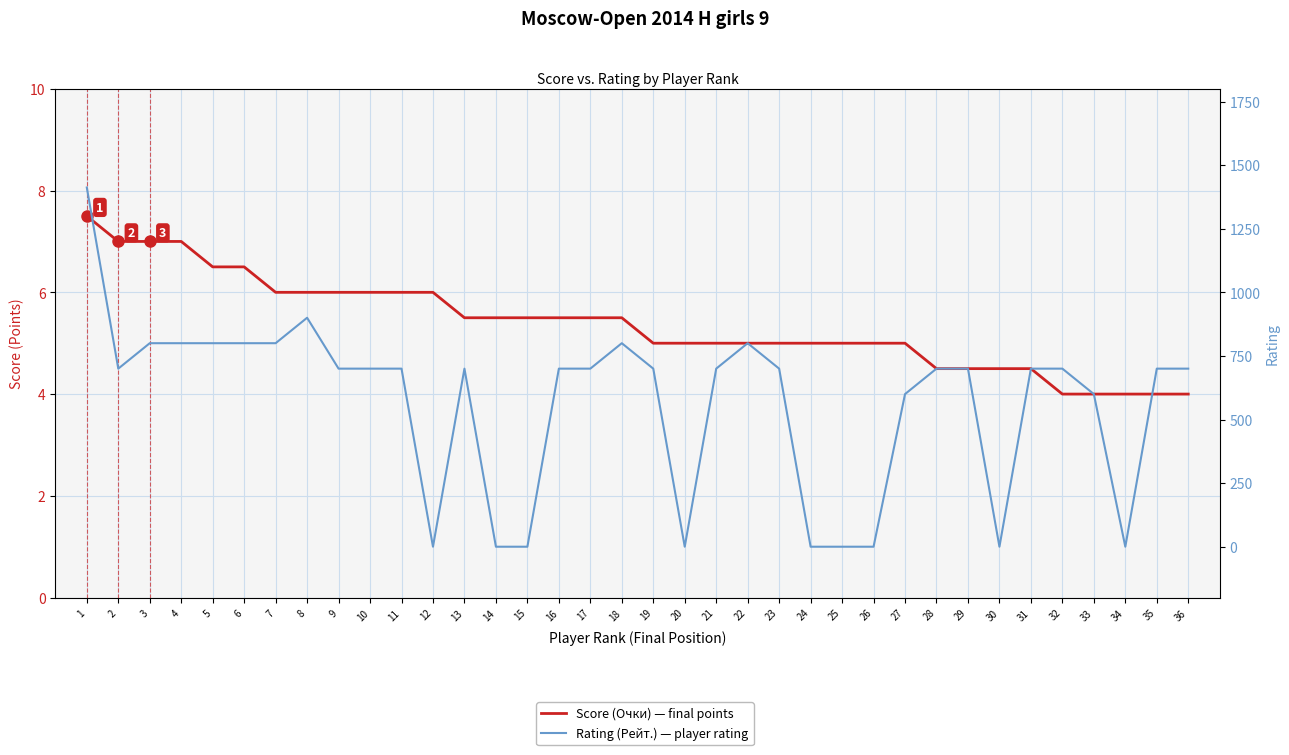

What is the maximum value for Rating (Рейт.) — player rating?

1412.0